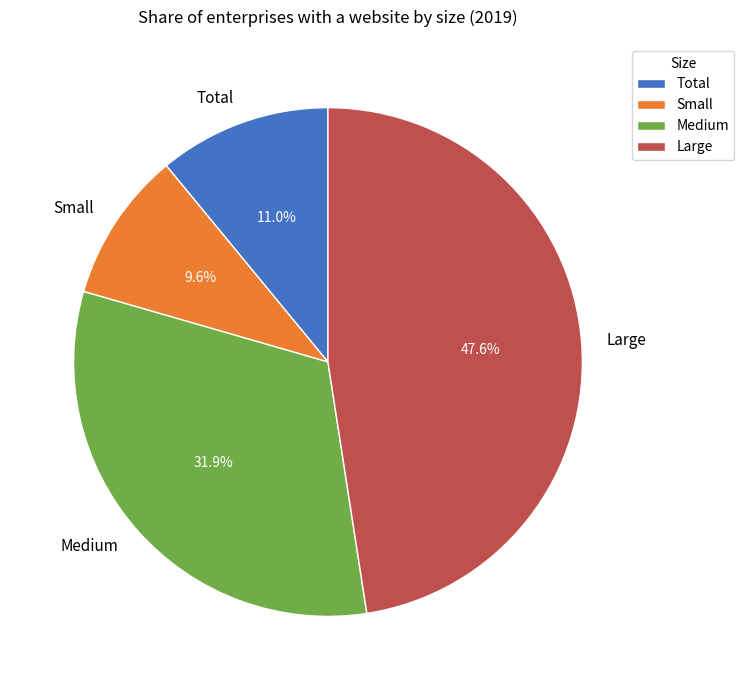

Between Total and Large, which is larger?

Large